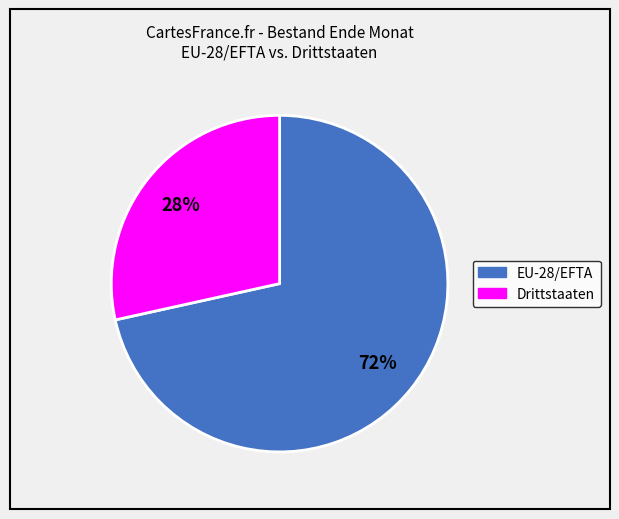

Is it true that Drittstaaten is 28% of the pie?

True